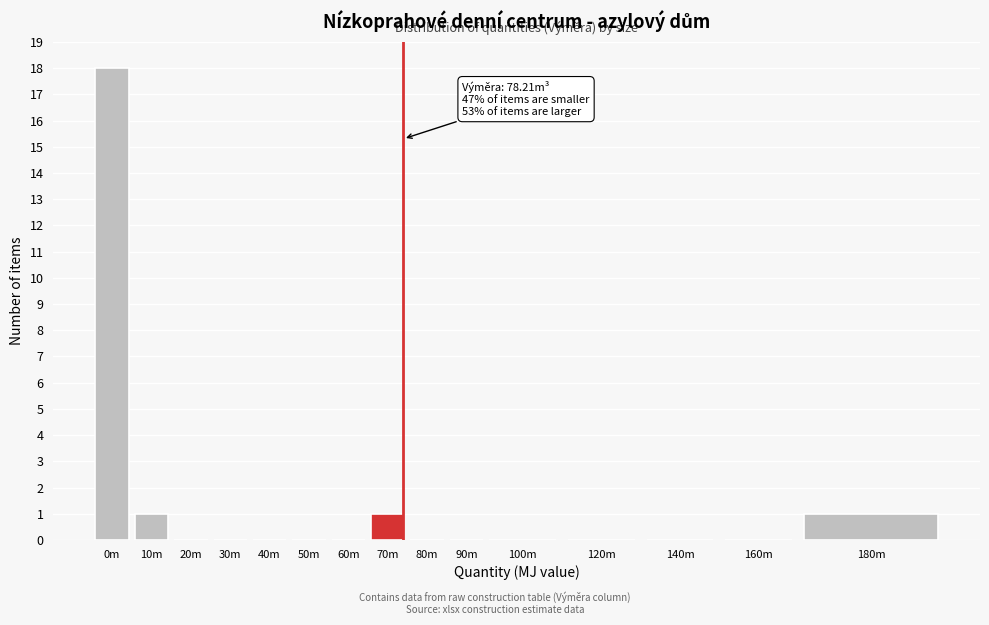

Reading left to right, transcribe all the data shown in this chart.

0m=18	10m=1	20m=0	30m=0	40m=0	50m=0	60m=0	70m=1	80m=0	90m=0	100m=0	120m=0	140m=0	160m=0	180m=1